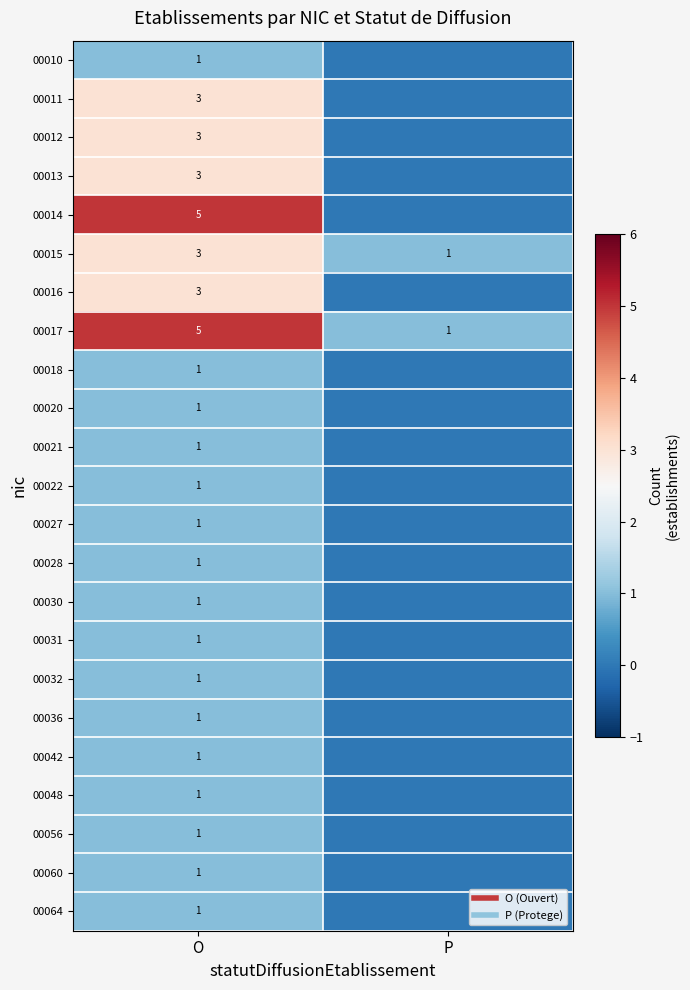

Between O and P, which is larger?

O